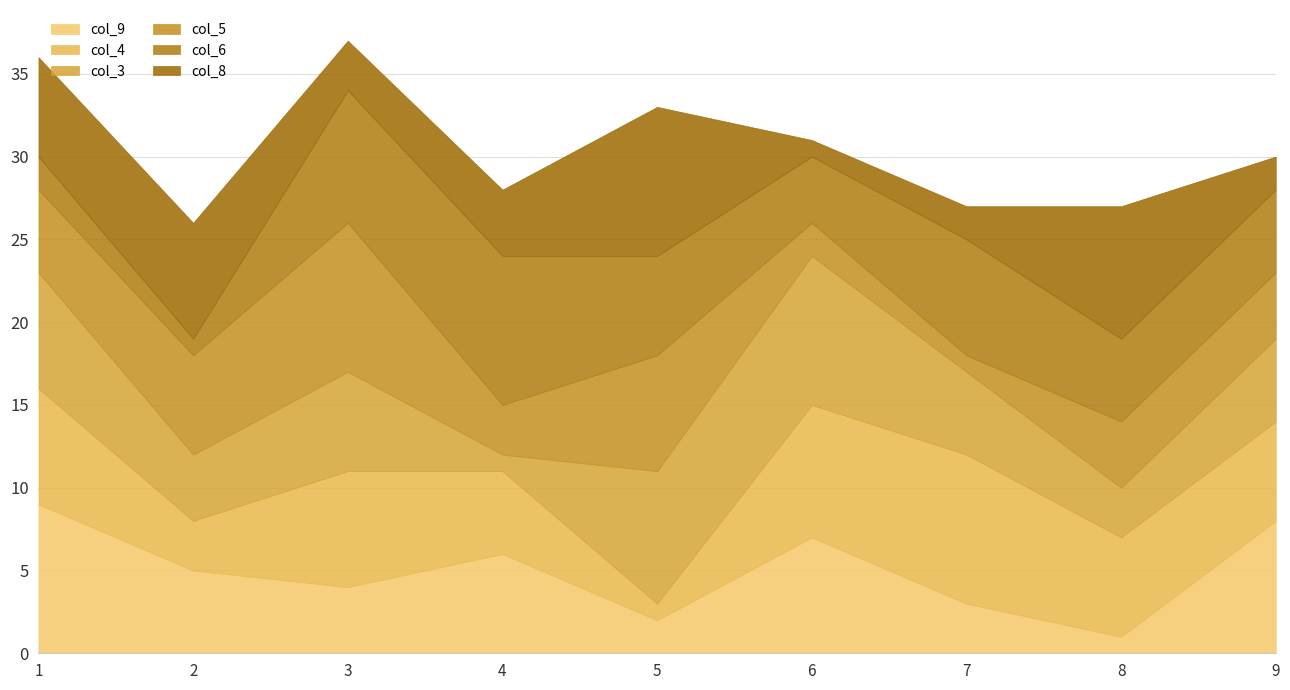

Reading left to right, extract all data points from this chart.

col_9: 9	5	4	6	2	7	3	1	8
col_4: 7	3	7	5	1	8	9	6	6
col_3: 7	4	6	1	8	9	5	3	5
col_5: 5	6	9	3	7	2	1	4	4
col_6: 2	1	8	9	6	4	7	5	5
col_8: 6	7	3	4	9	1	2	8	2